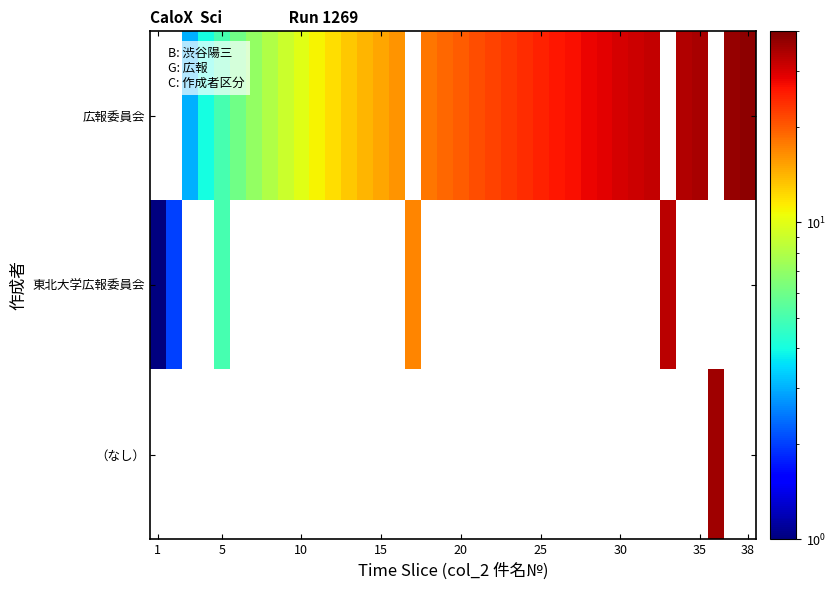

Count the 広報委員会 values in the range 10 to 29.

19